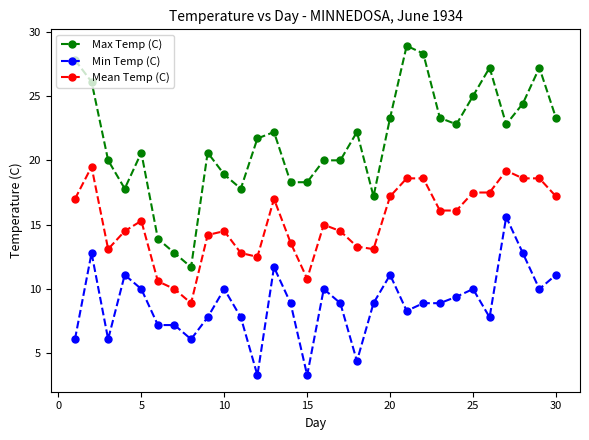

What is the difference between the second highest and minimum values in the Mean Temp (C) series?

10.3